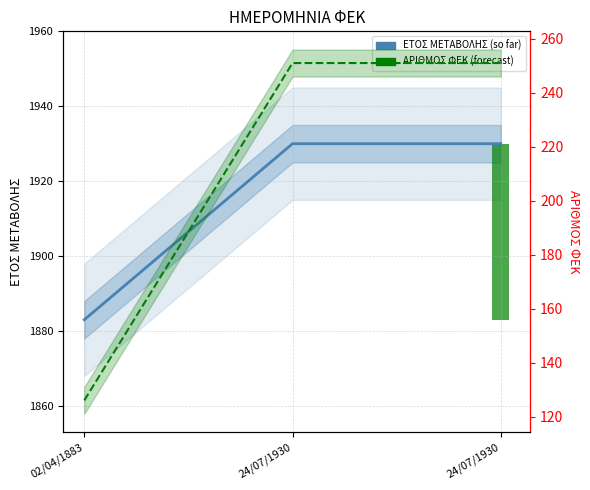

What is the total value across all series at 02/04/1883?

2009